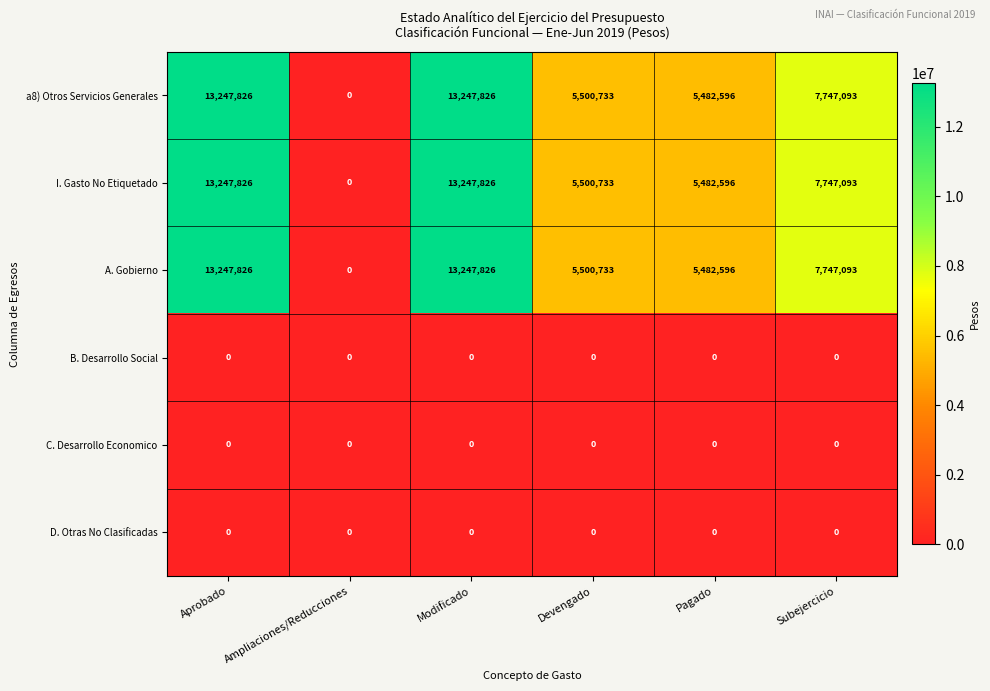

What is the spread (max minus min) of values at Subejercicio?

7747093